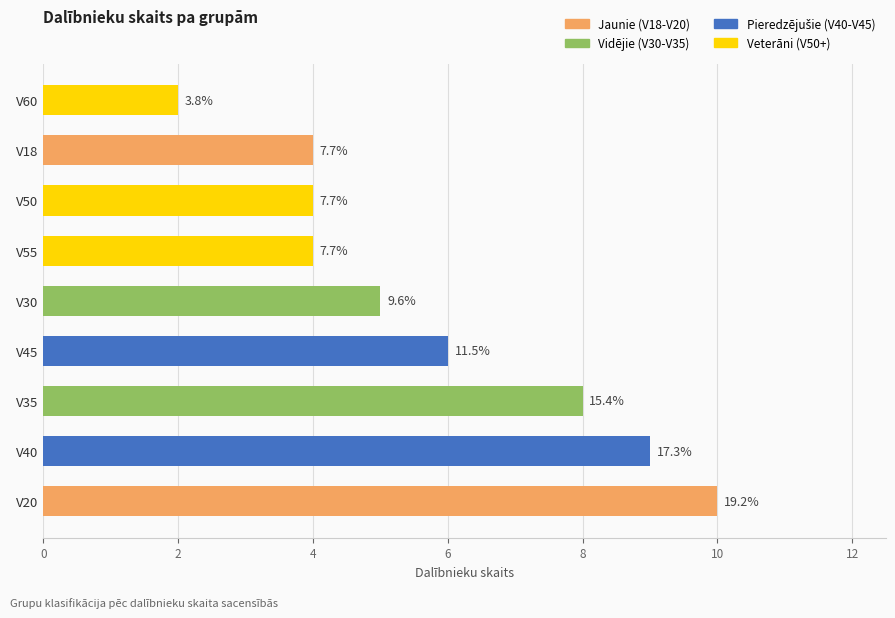

Where does the data first go above 5?

V20